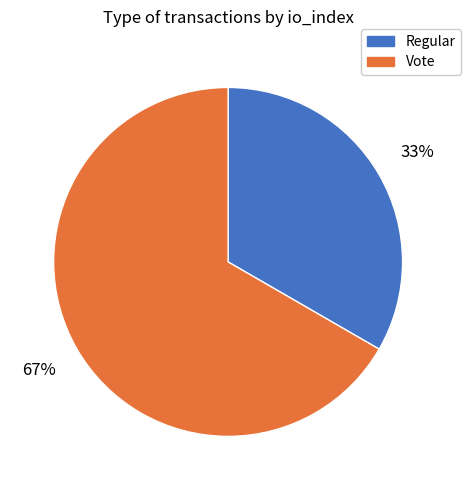

Which slice is the smallest?

Regular